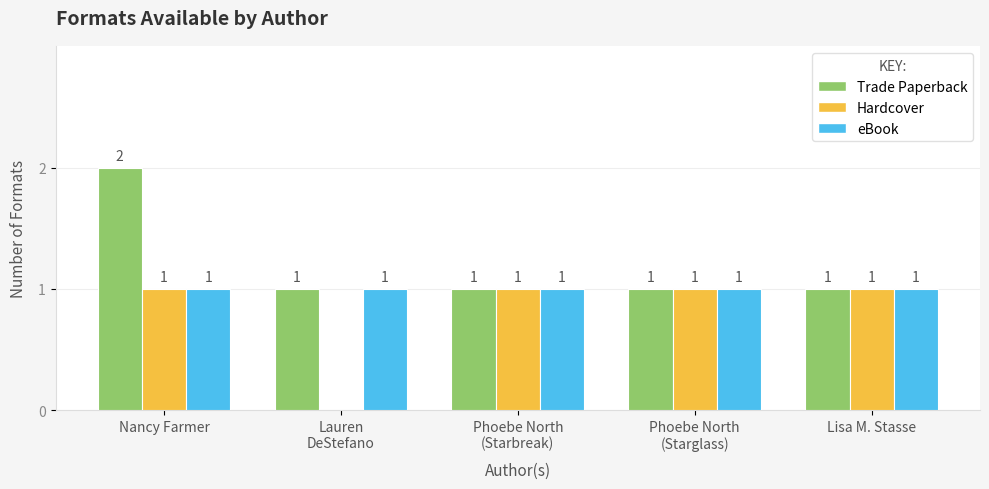

How many series are shown in this chart?

3